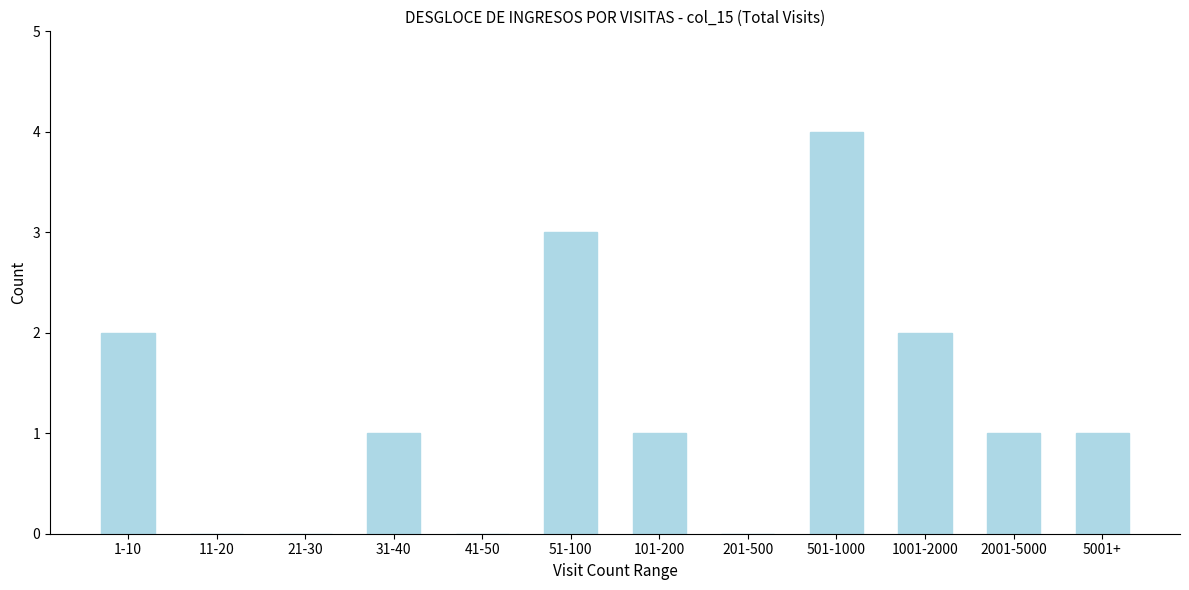

Reading left to right, transcribe all the data shown in this chart.

1-10=2	11-20=0	21-30=0	31-40=1	41-50=0	51-100=3	101-200=1	201-500=0	501-1000=4	1001-2000=2	2001-5000=1	5001+=1